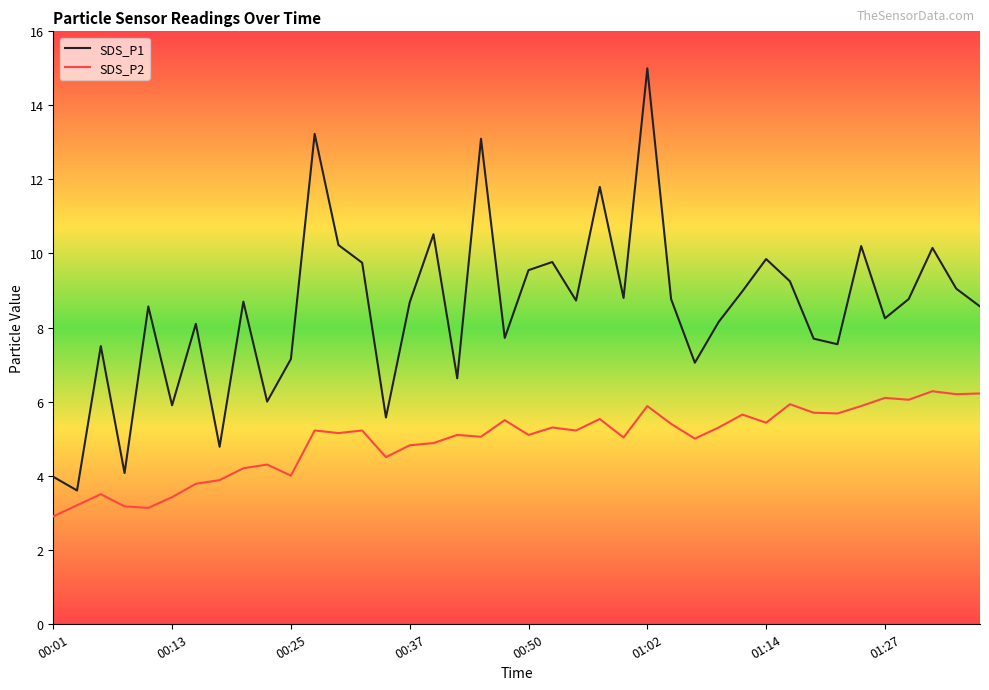

What is the sum of all SDS_P1 values?

339.7